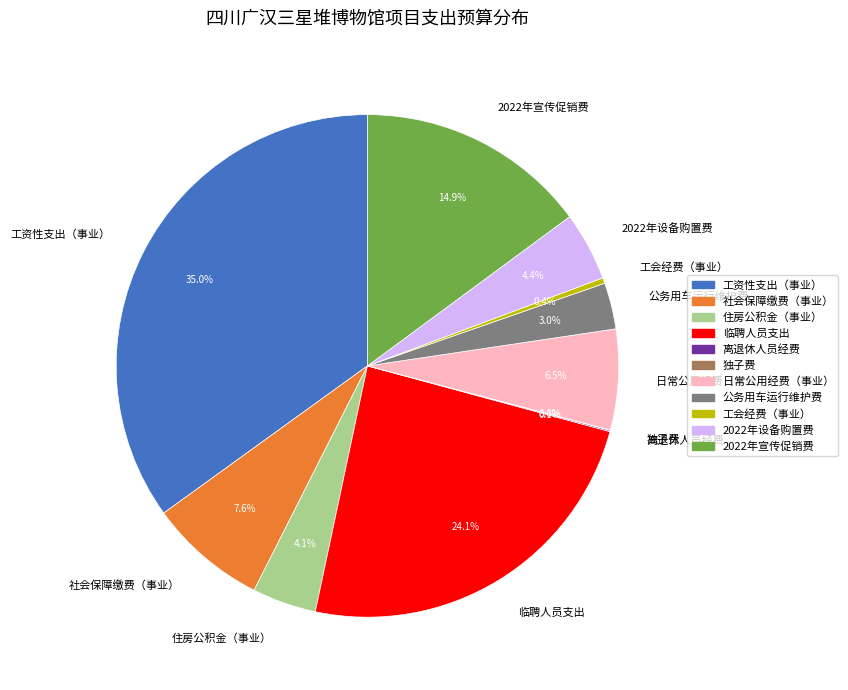

Does 工会经费（事业） account for over 50% of the chart?

No